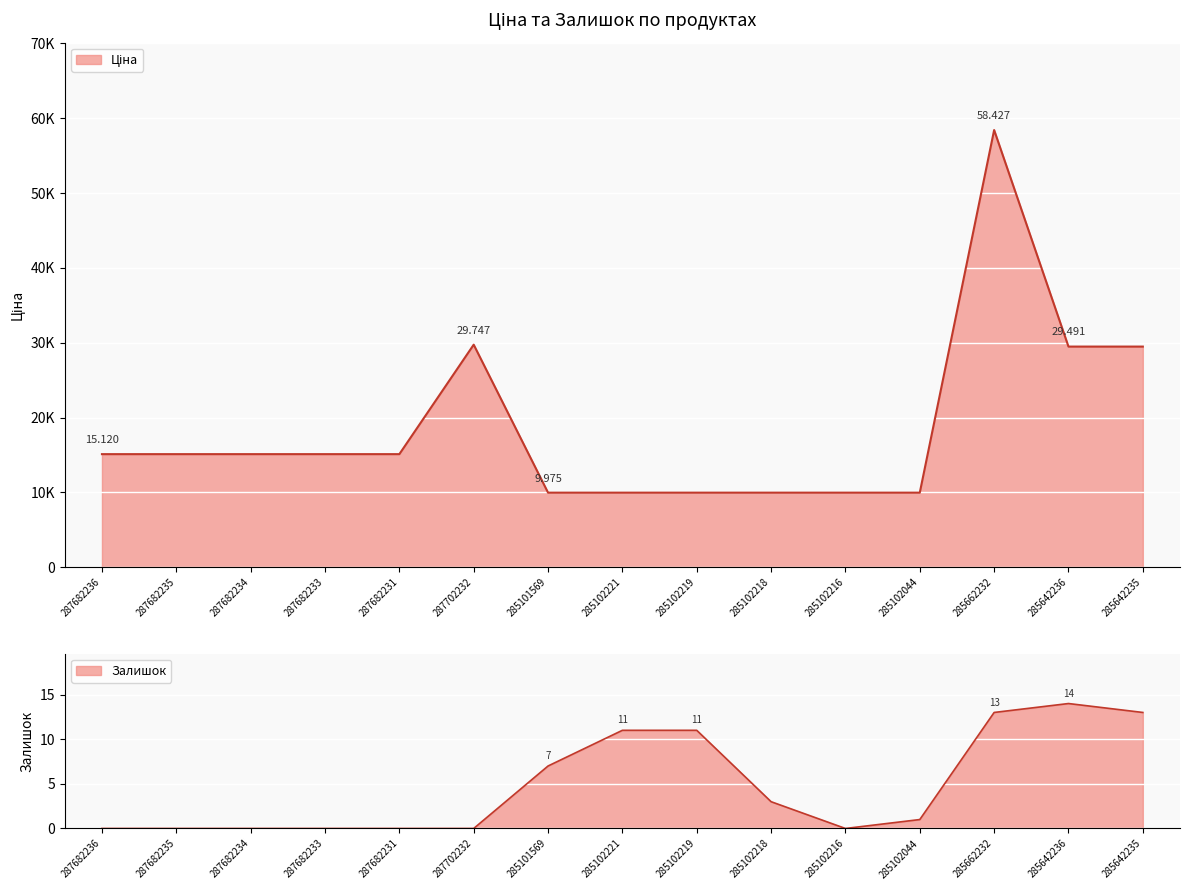

How many data points in Ціна are above 15120?

4